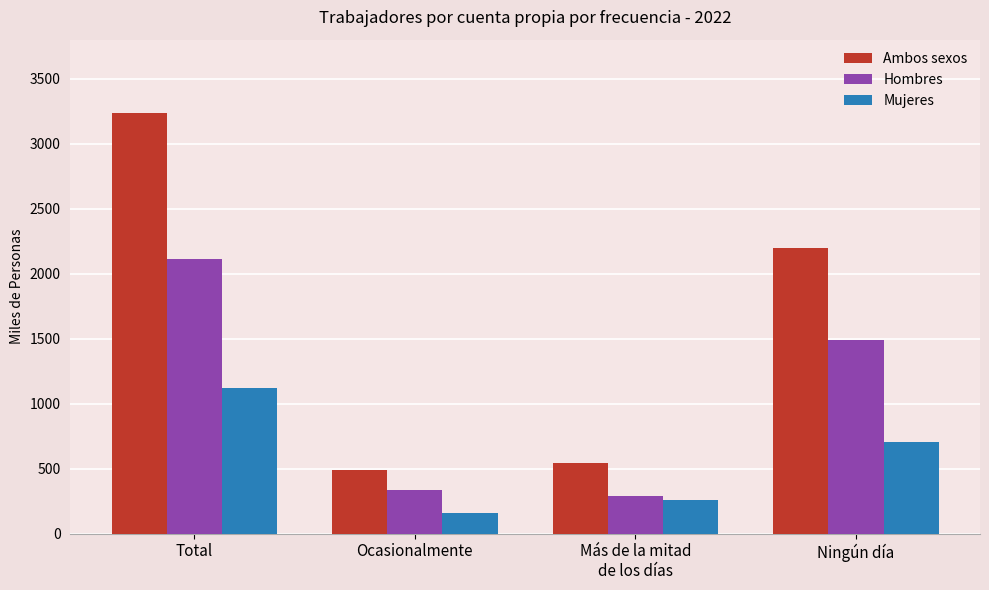

Does the chart contain stacked bars?

No